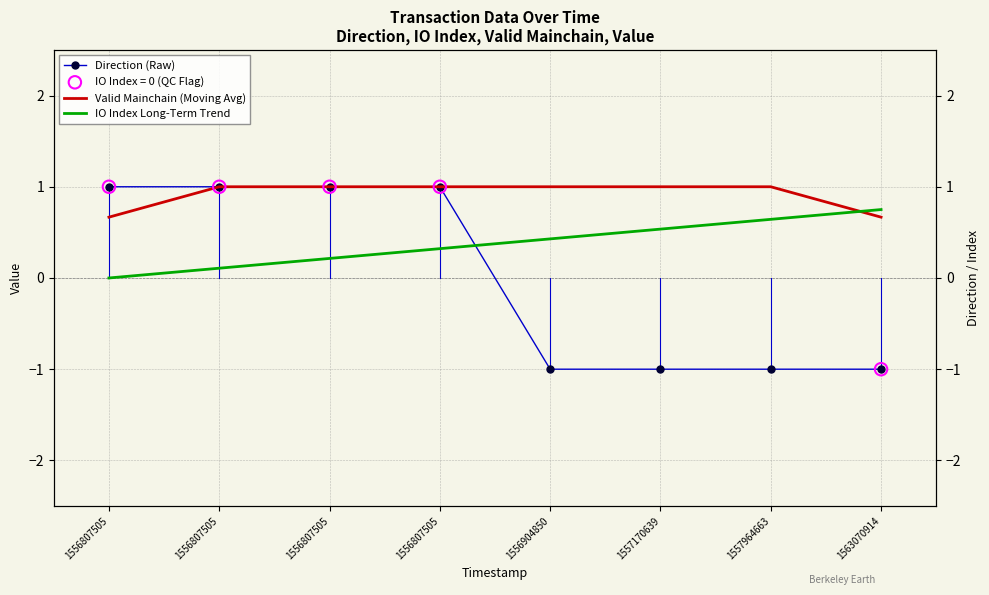

At which category is the sum across all series the highest?

1556807505